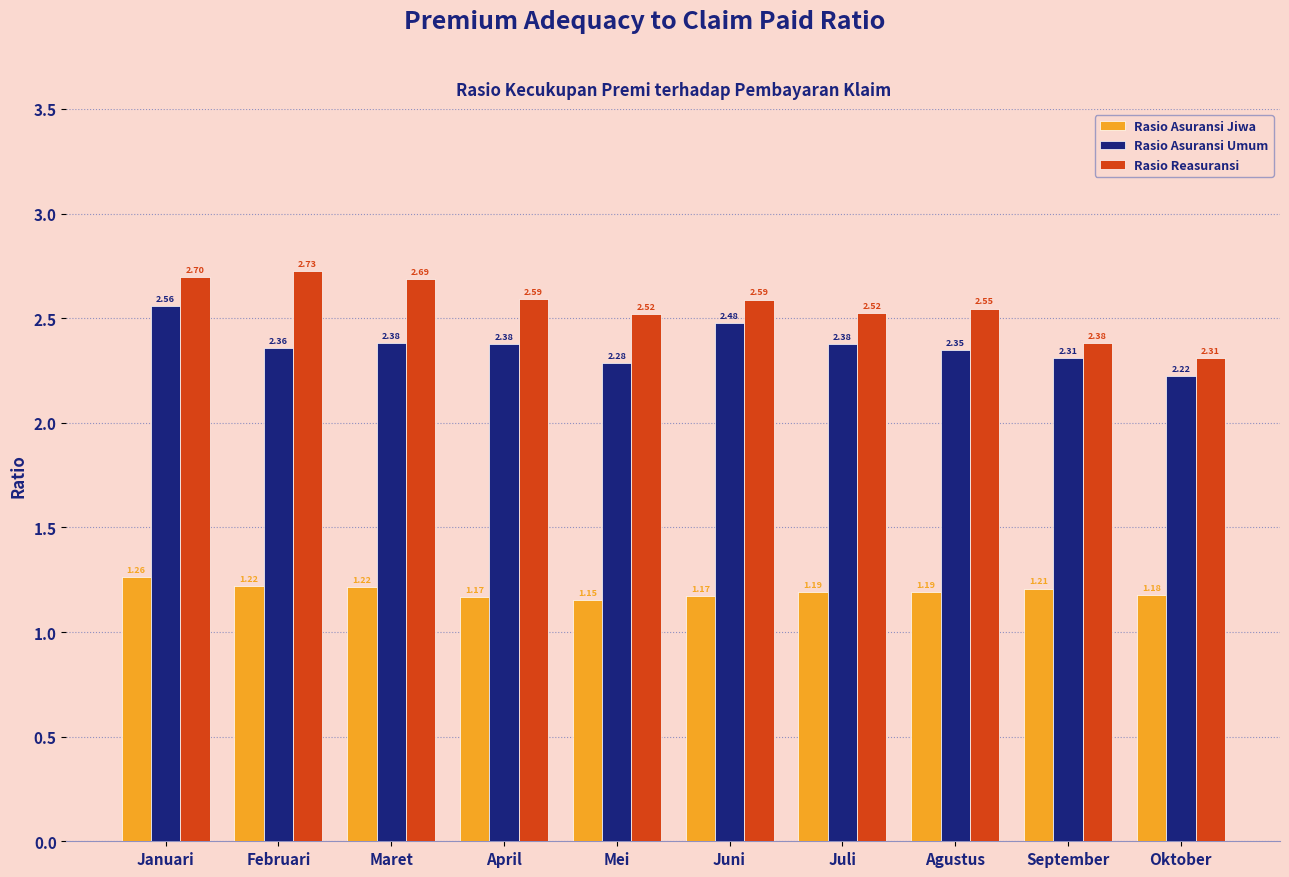

What is the total value across all series at Maret?

6.3